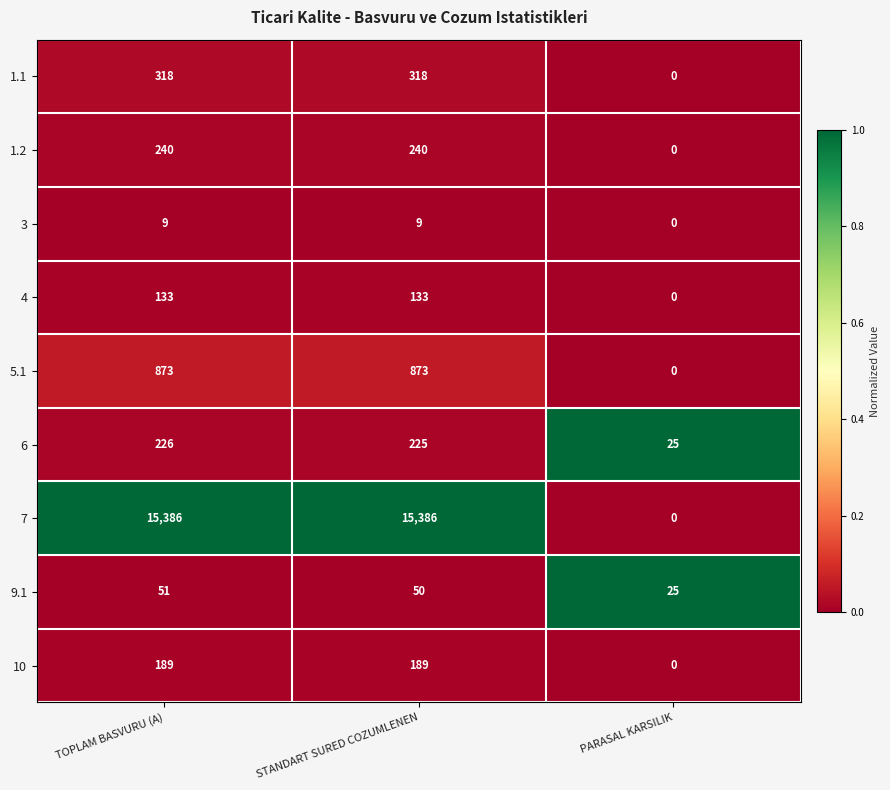

At STANDART SURED COZUMLENEN, list the series in order from largest to smallest.

7, 5.1, 1.1, 1.2, 6, 10, 4, 9.1, 3